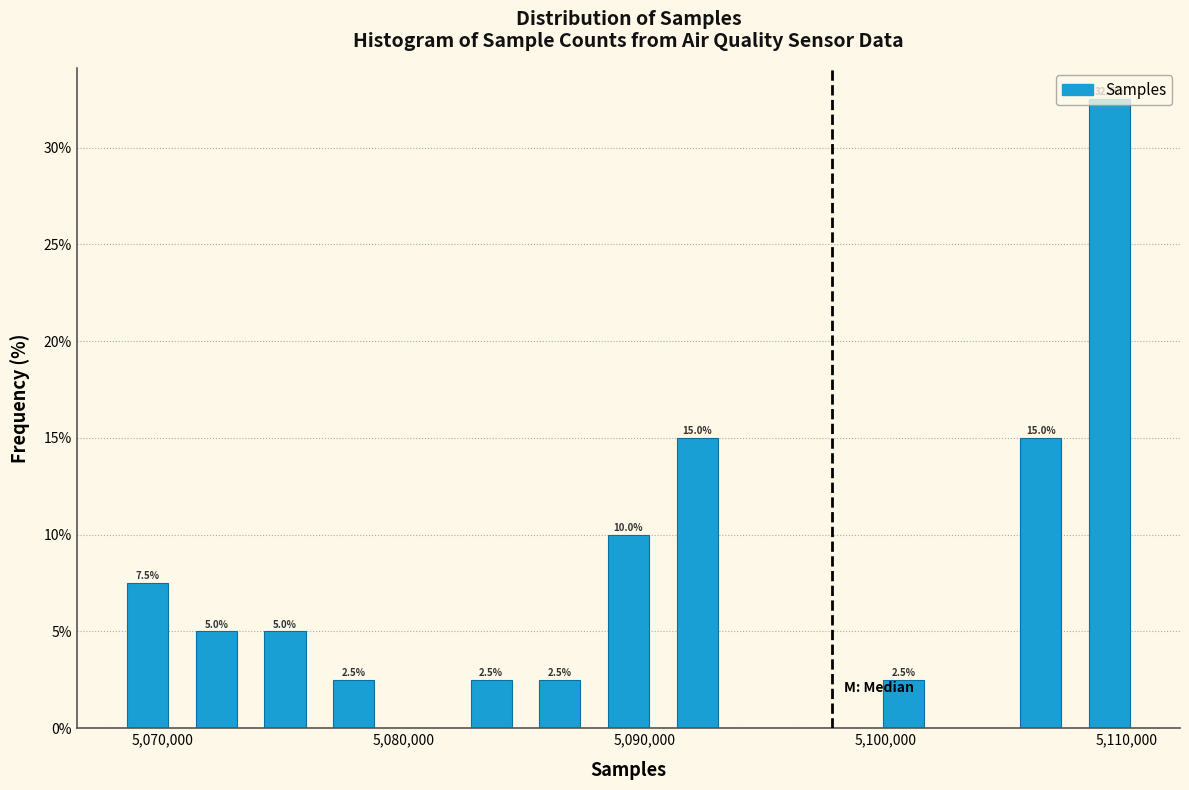

Around what value on the x-axis is the tallest bar? Give the approximate position of its centre, as read against the axis.

5109000